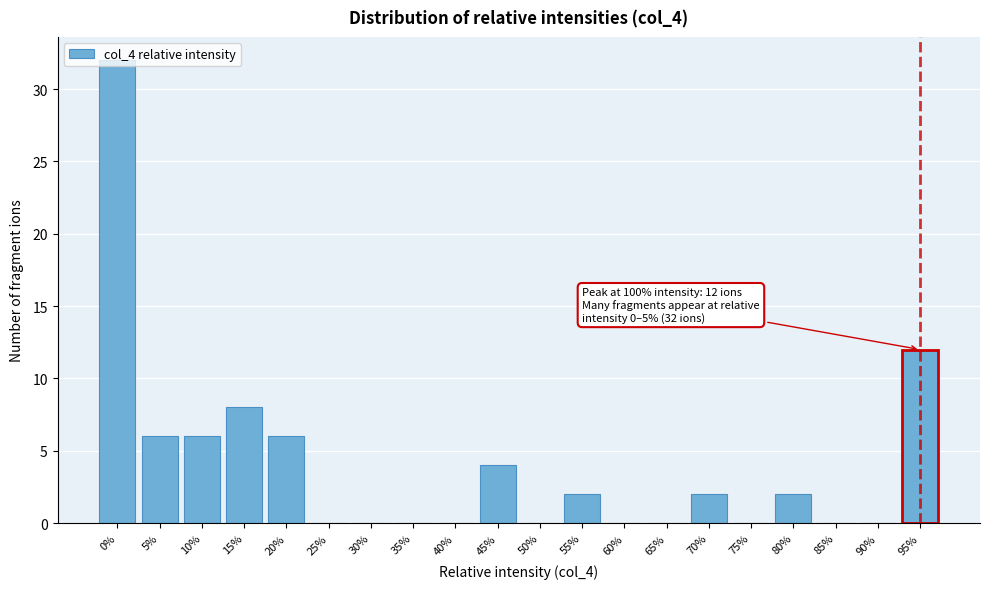

What is the change in value from 35% to 45%?

+4